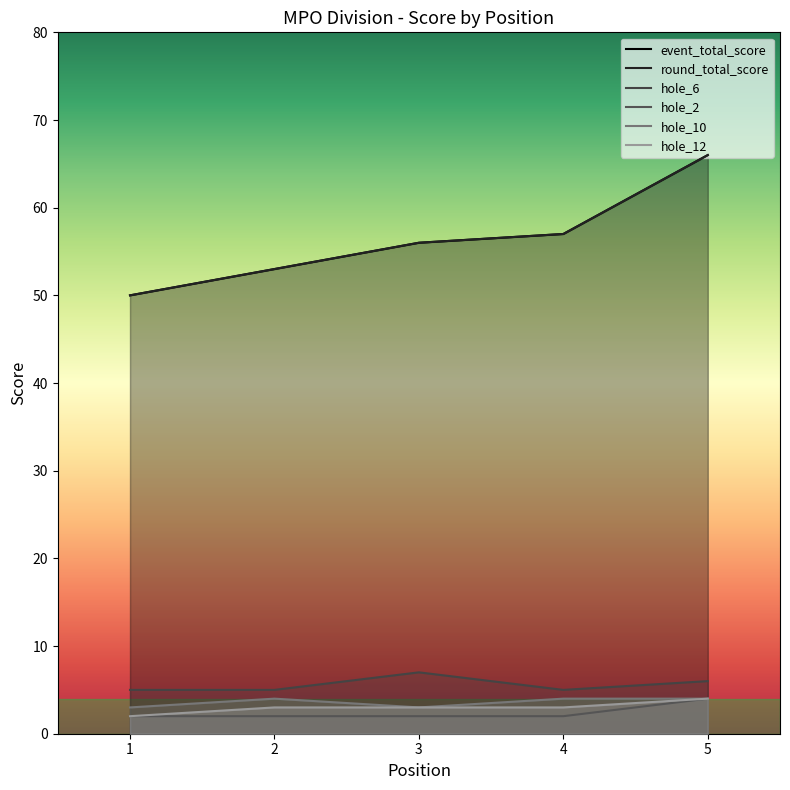

List the labels in order of hole_6 value, largest first.

3, 5, 1, 2, 4